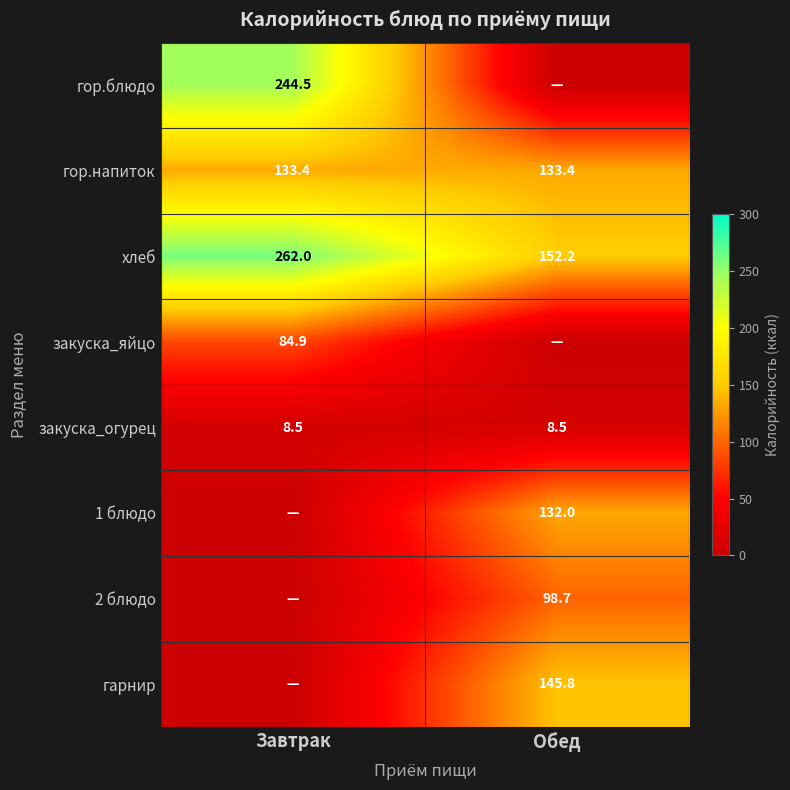

What is the average value of the закуска_огурец series?

8.5